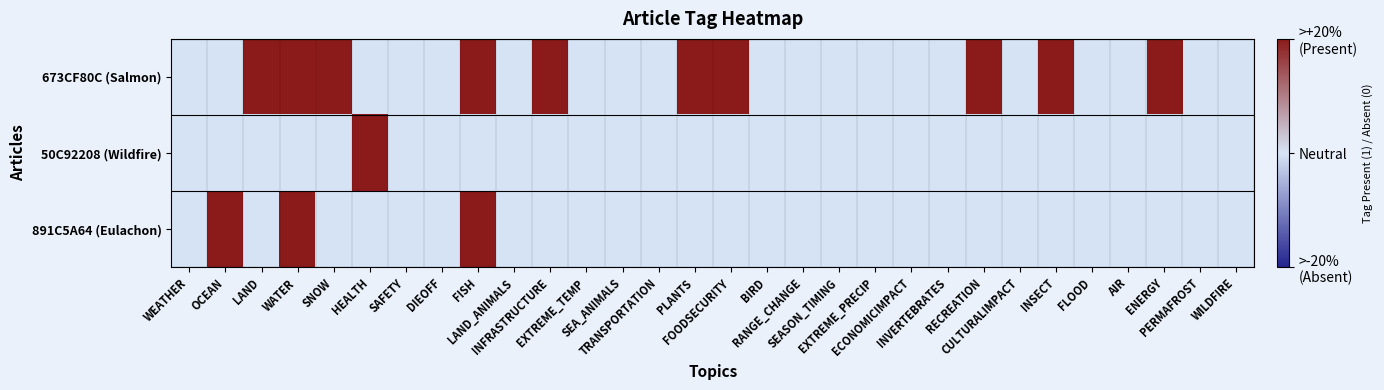

What is the difference between the highest and lowest values at WATER?

1